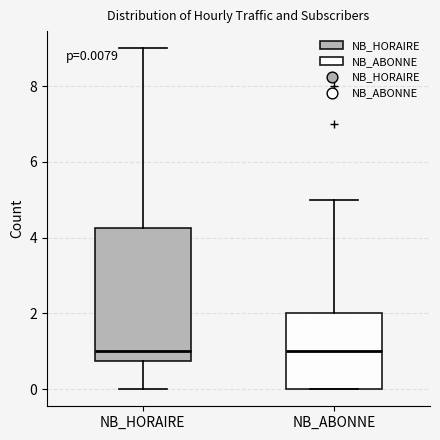

Comparing the boxes themselves (not the whiskers), which one is the tallest?

NB_HORAIRE